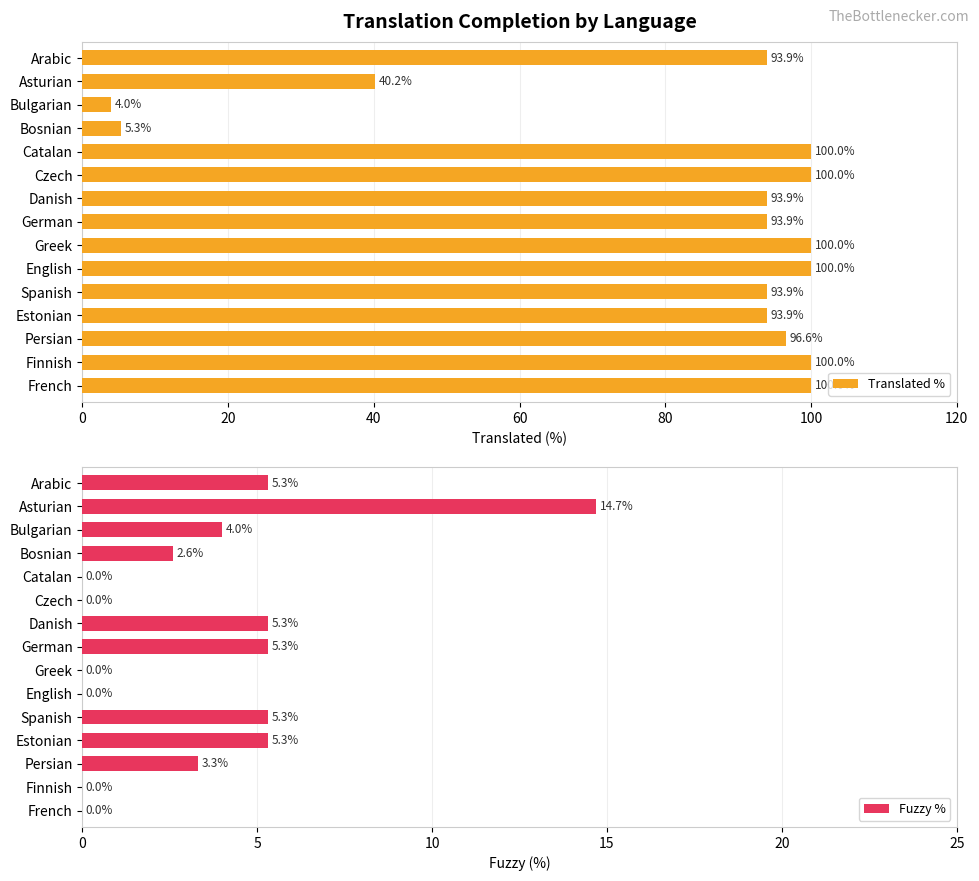

The Fuzzy % series shows 0.0 at Finnish. True or false?

True